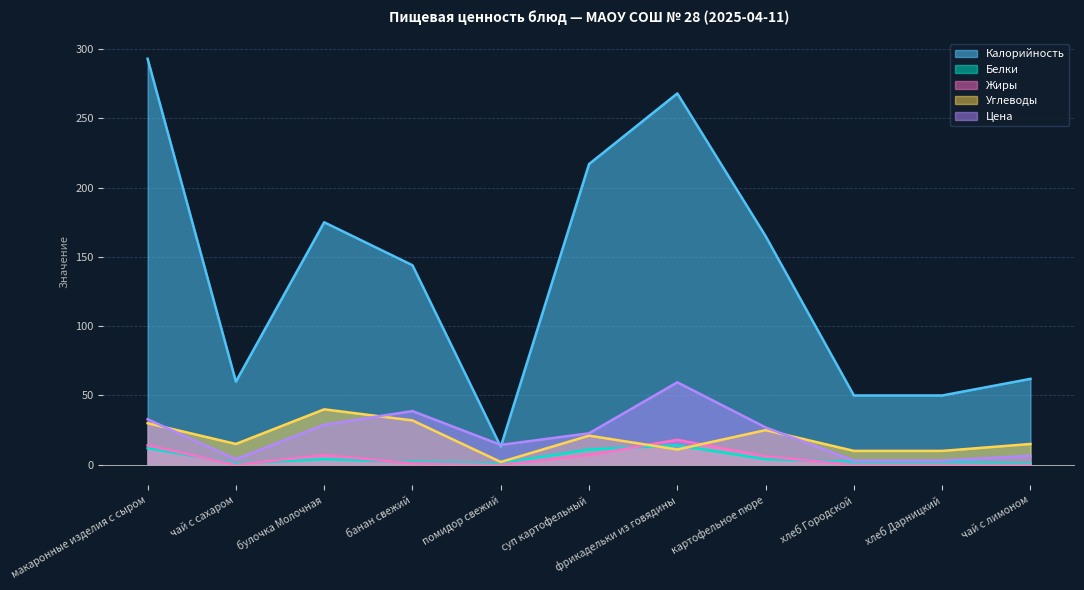

At фрикадельки из говядины, list the series in order from smallest to largest.

Углеводы, Белки, Жиры, Цена, Калорийность